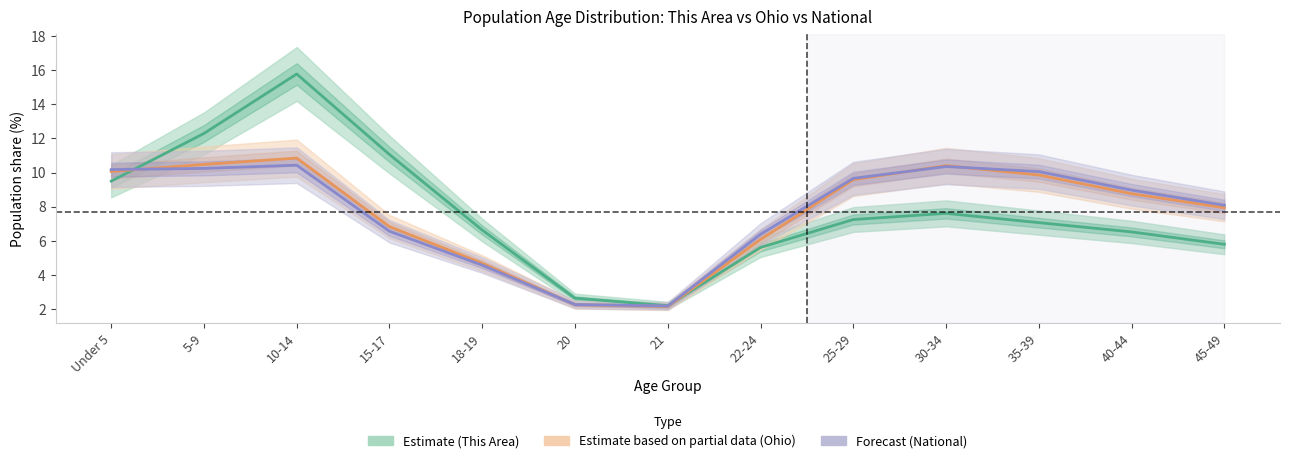

Rank the categories by Estimate (This Area) value from lowest to highest.

21, 20, 22-24, 45-49, 40-44, 18-19, 35-39, 25-29, 30-34, Under 5, 15-17, 5-9, 10-14